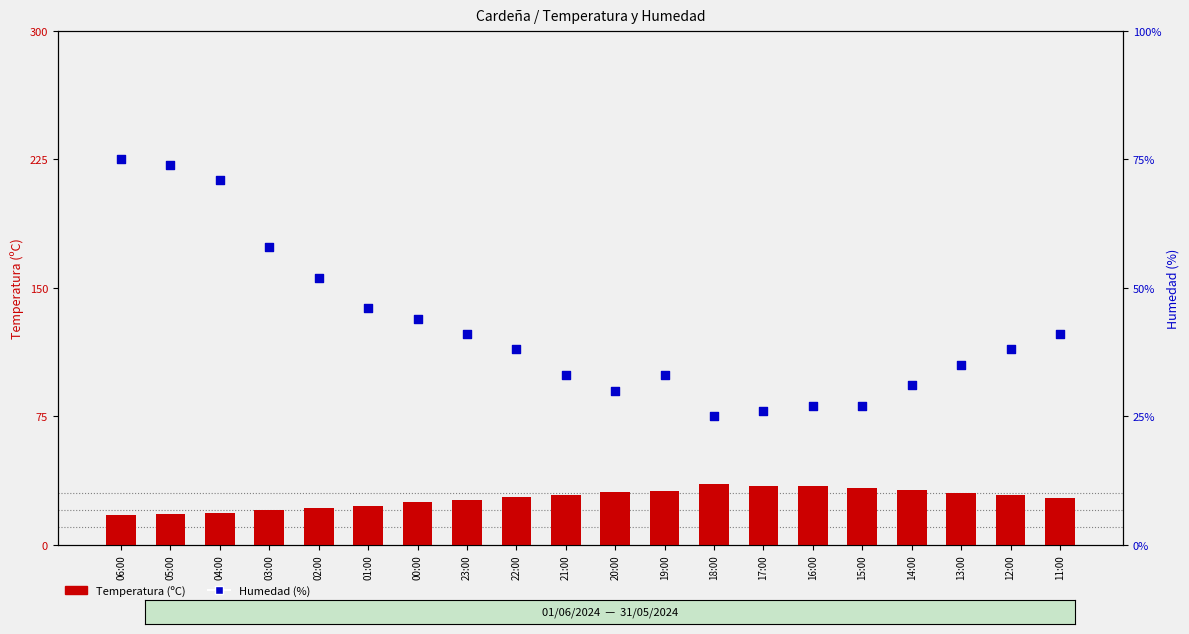

Which series has the largest Y range (max minus min)?

Humedad